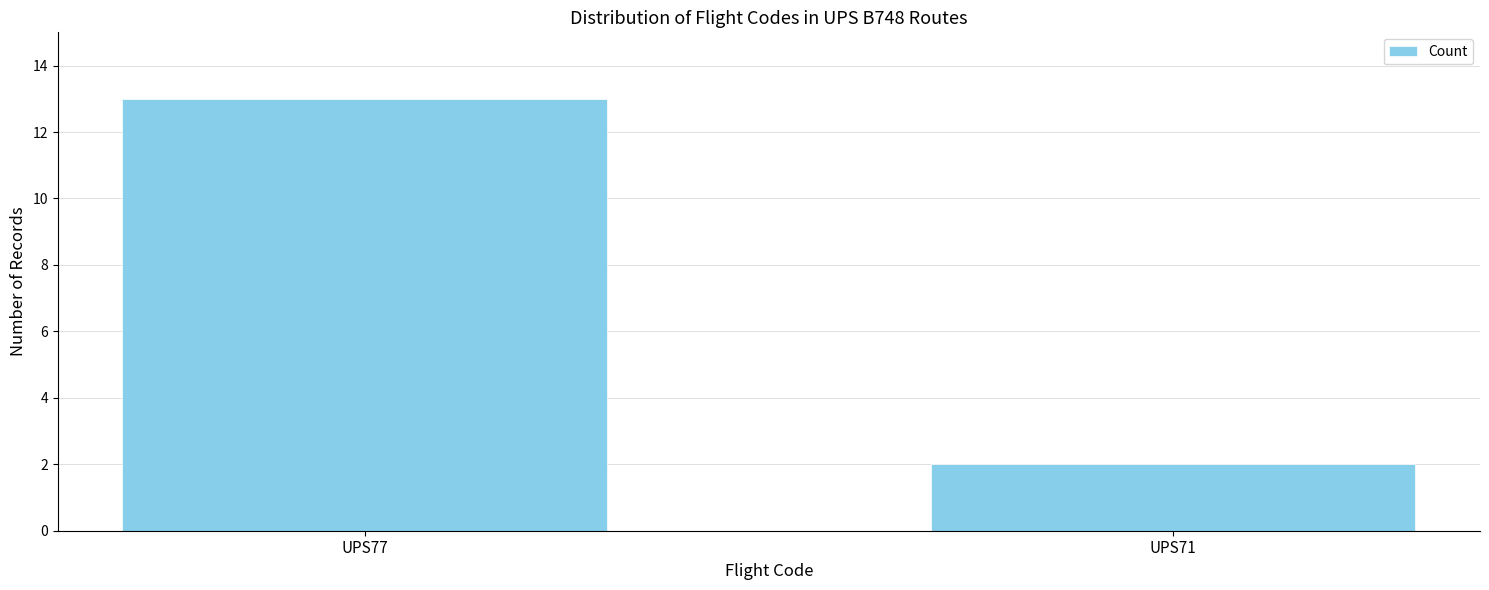

How many bars are there in total?

2